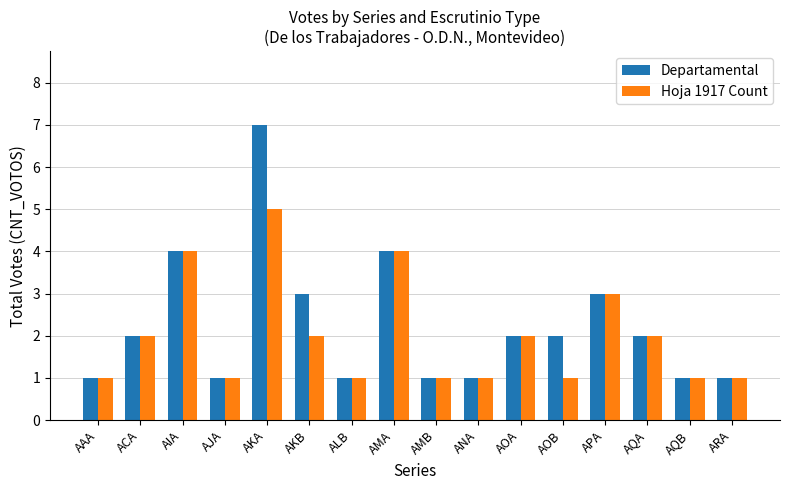

What is the value of the Hoja 1917 Count bar at the 12th from the left?

1